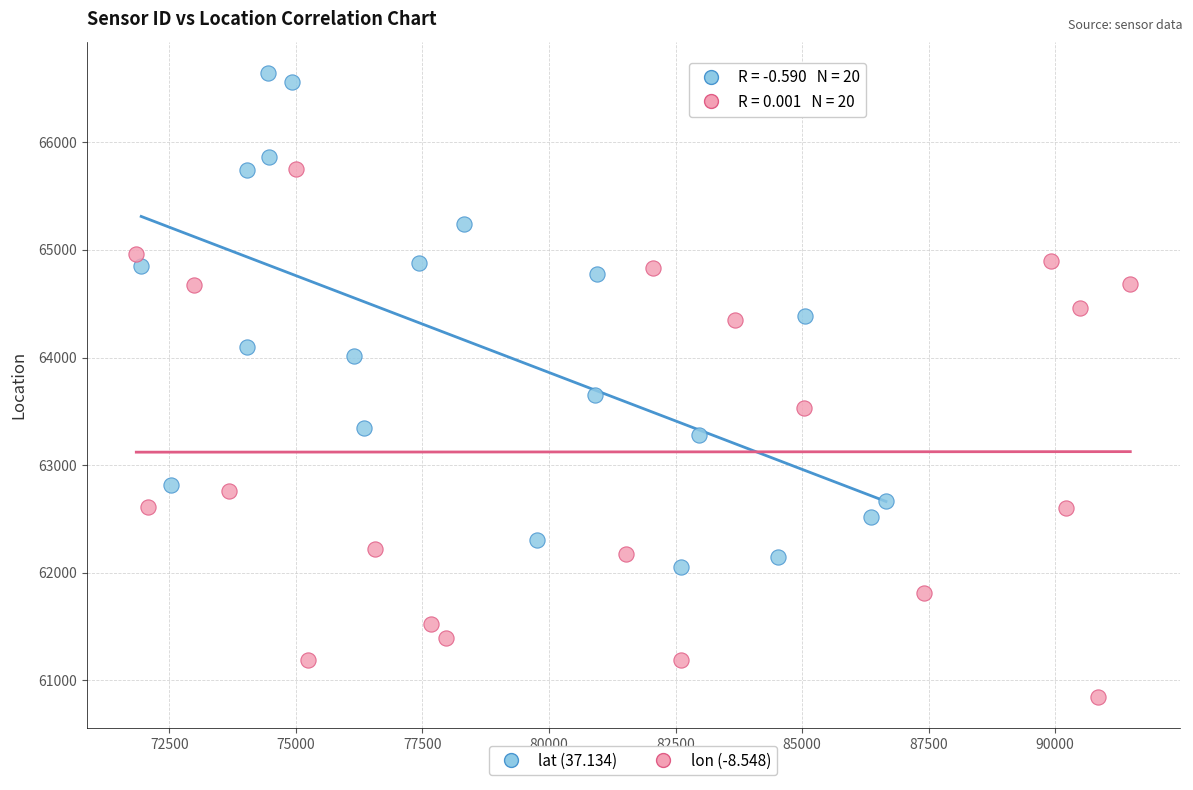

Which series contains the lowest Y value?

lon (-8.548)